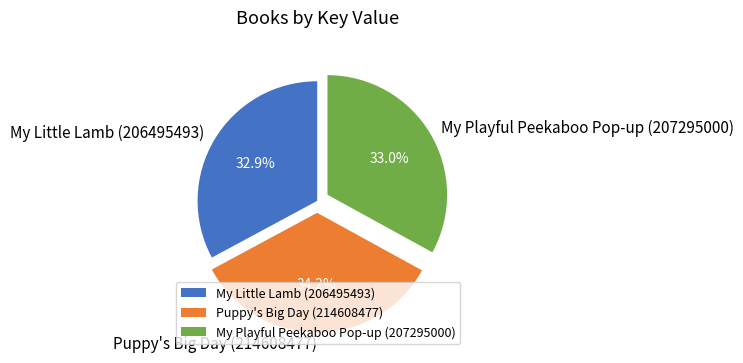

Which has a higher value, Puppy's Big Day (214608477) or My Playful Peekaboo Pop-up (207295000)?

Puppy's Big Day (214608477)